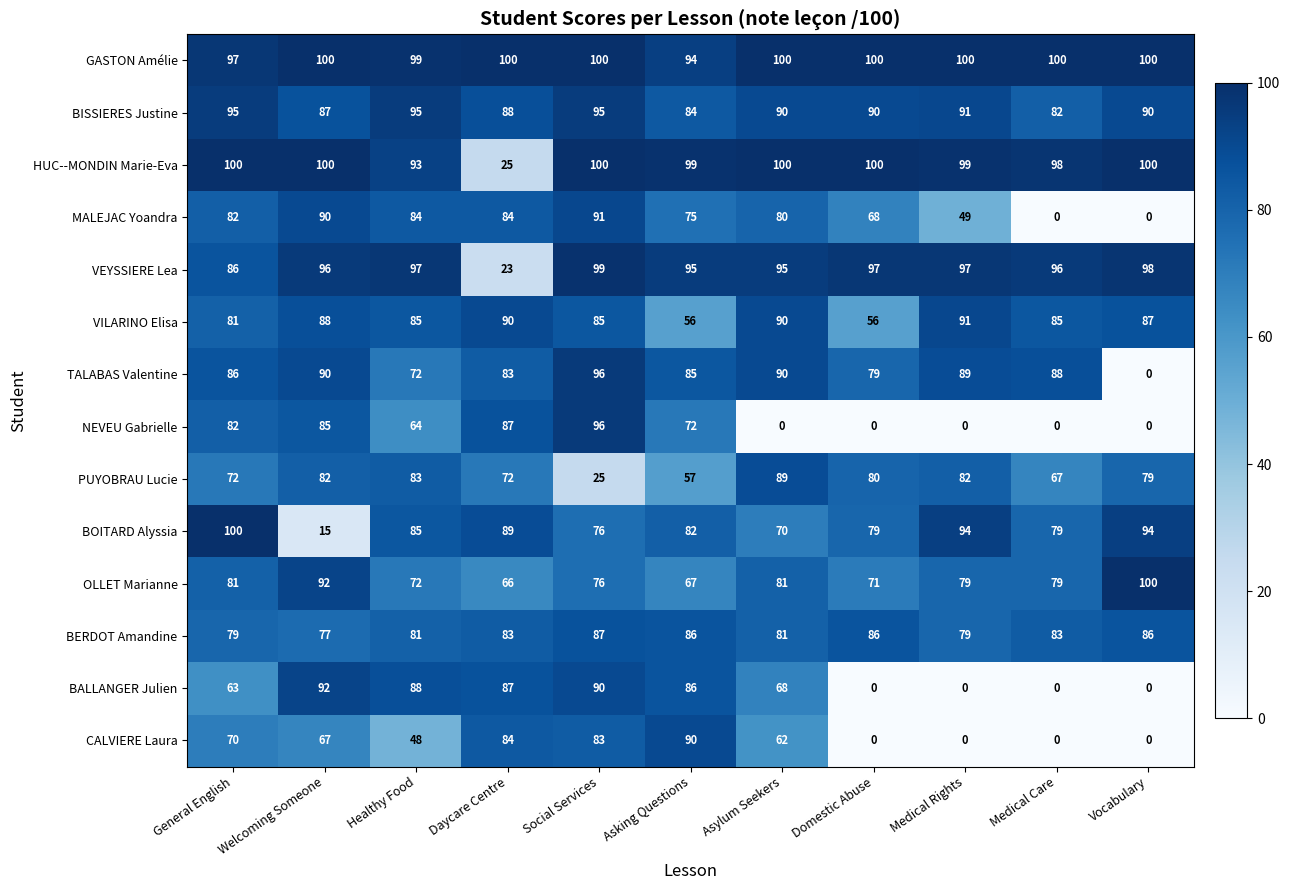

What is the approximate value of OLLET Marianne at Medical Care, to the nearest 10?

80